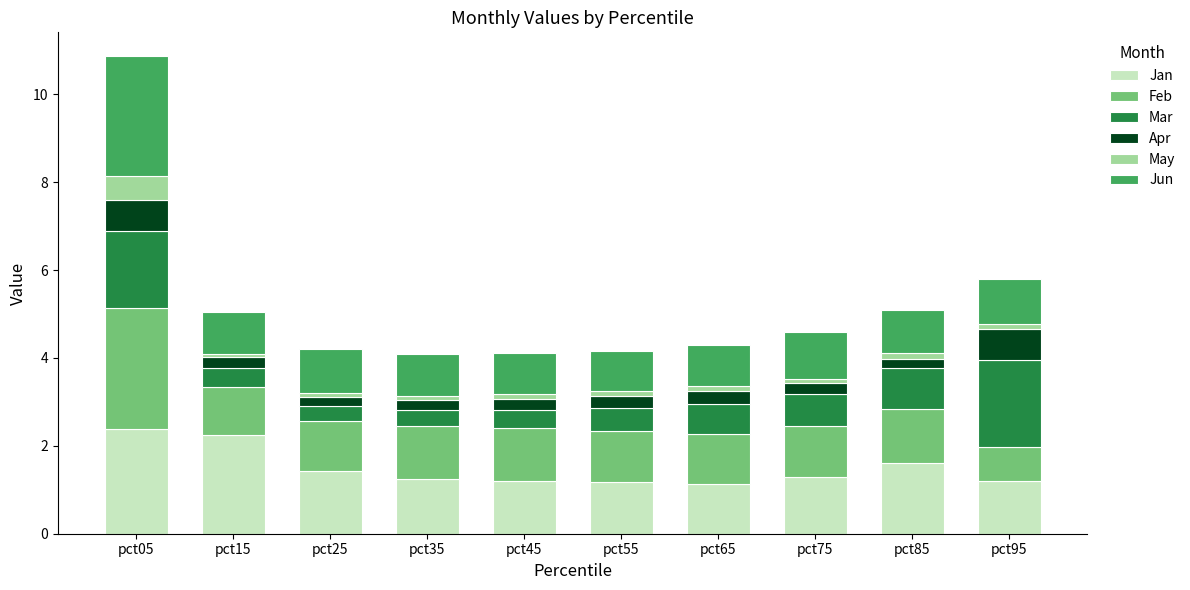

The value of Jan at pct15 is 2.2. True or false?

True